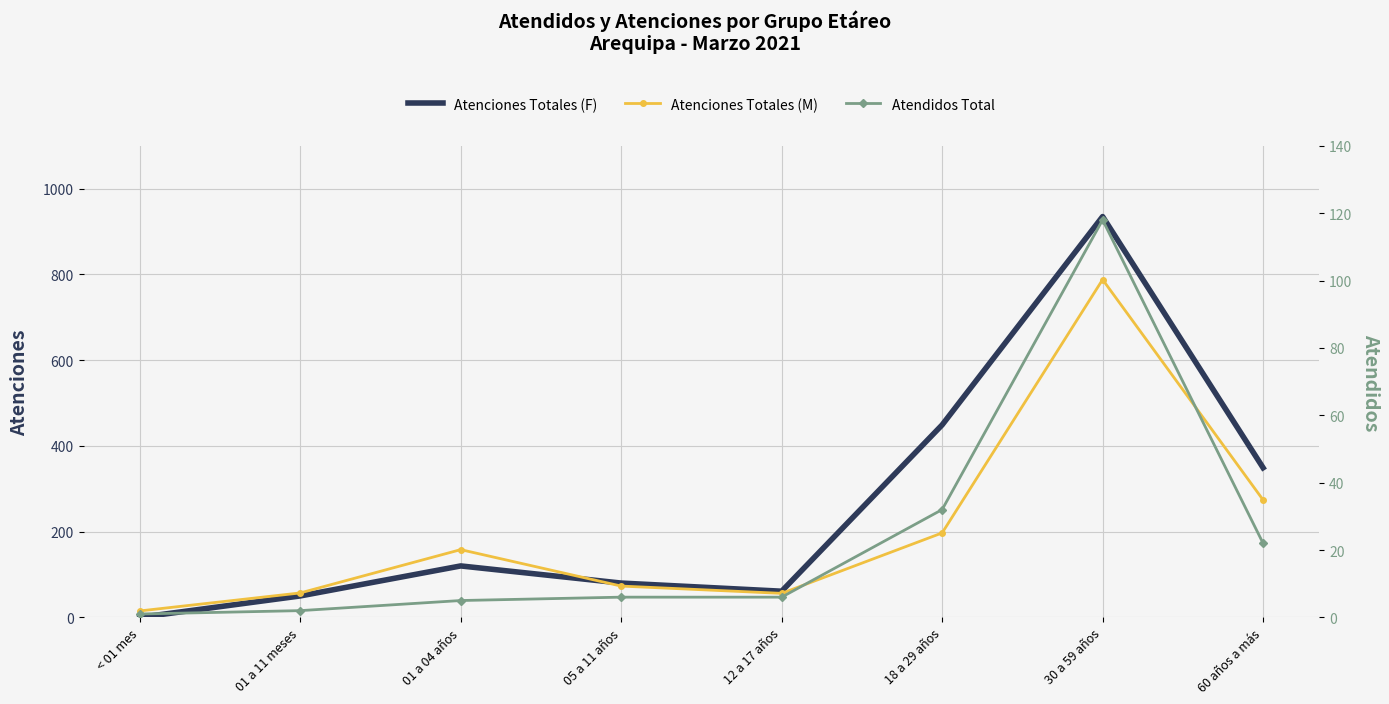

Which series has the widest spread of values?

Atenciones Totales (F)